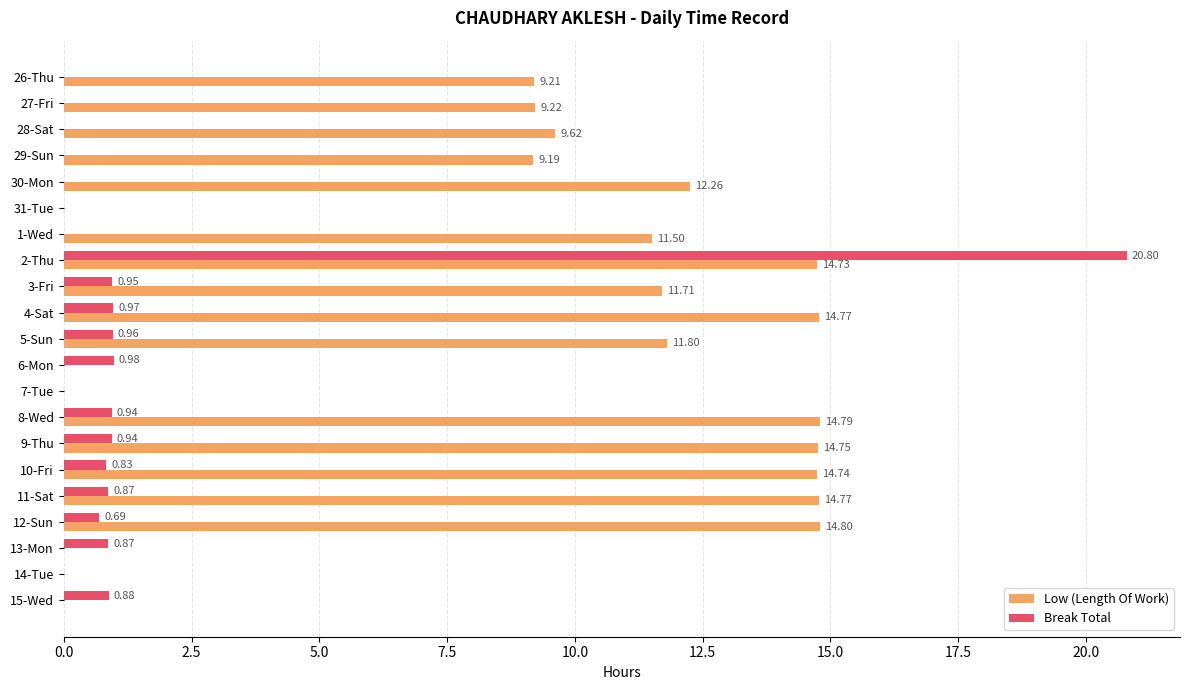

Which series changed the most between 13-Mon and 15-Wed?

Break Total